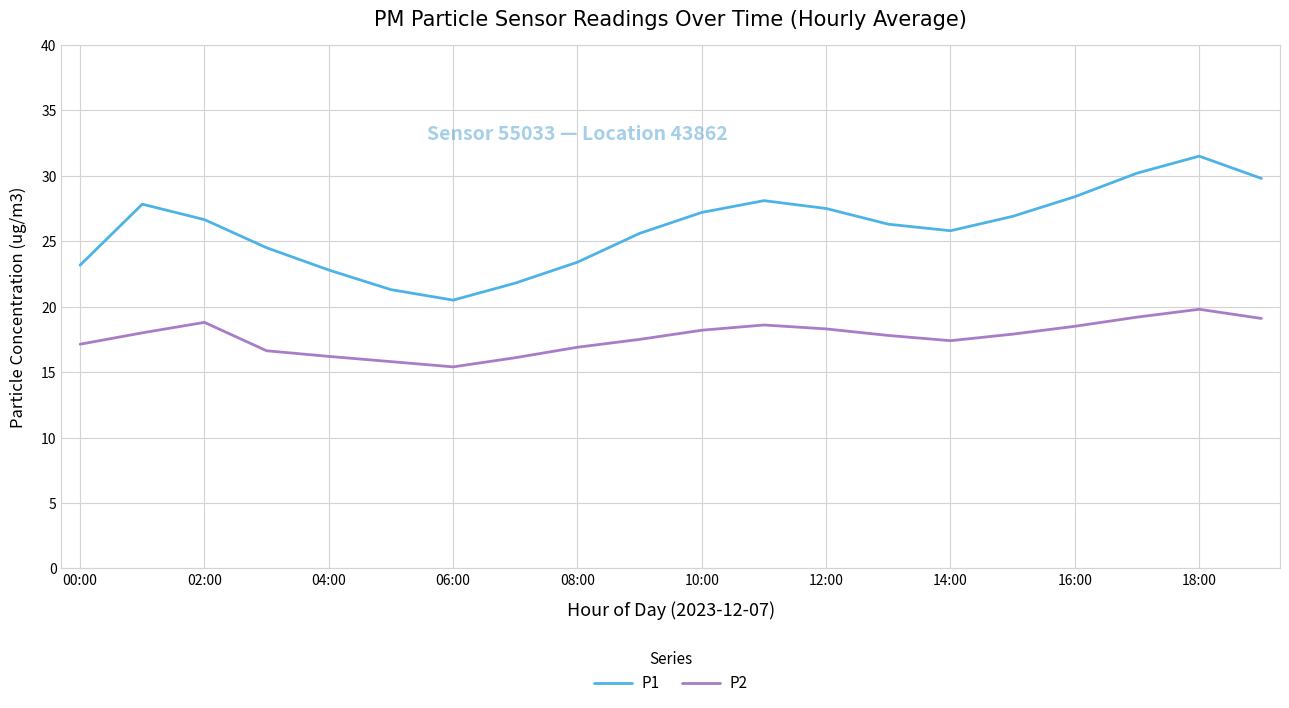

True or false: P1 and P2 intersect in this chart.

False